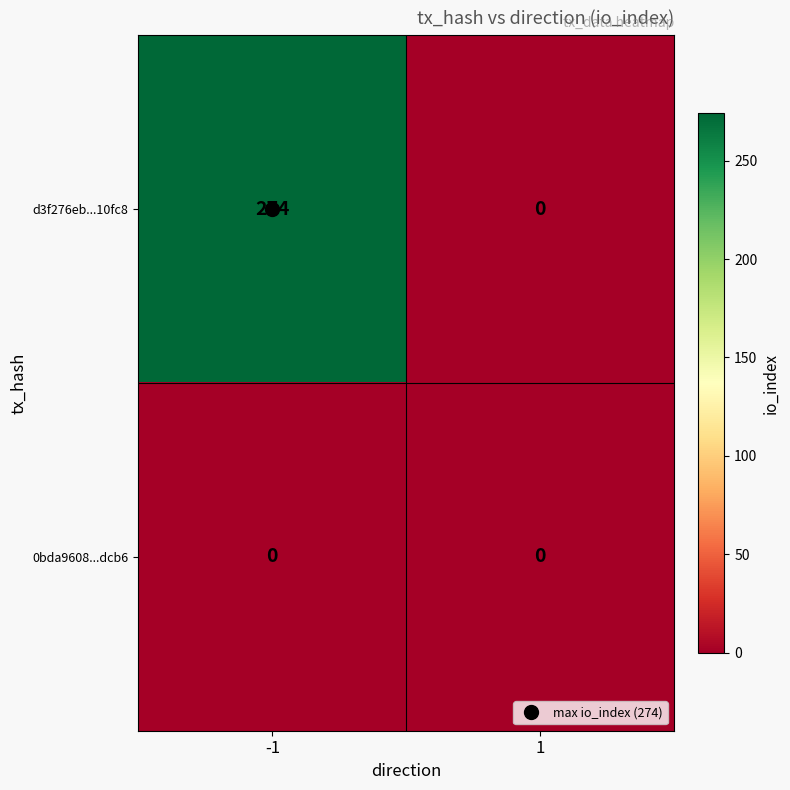

The value of 0bda9608...dcb6 at -1 is 0. True or false?

True